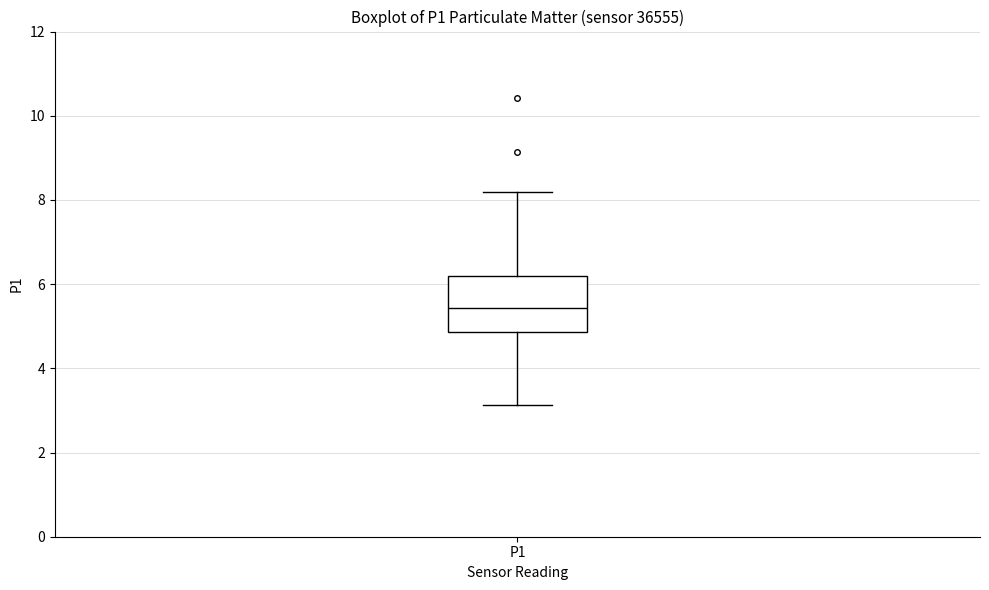

Where is the lower edge of the box for P1 on the y-axis? The values are not printed on the chart, so give them approximately, as read against the axis.

4.8